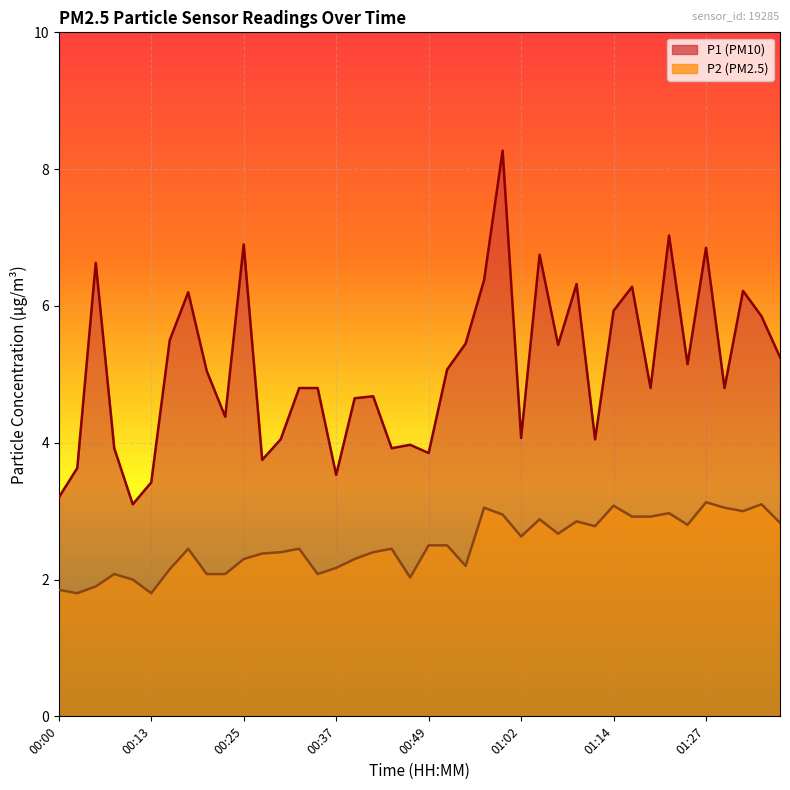

Is it true that P1 equals 11.8 at 00:25?

False